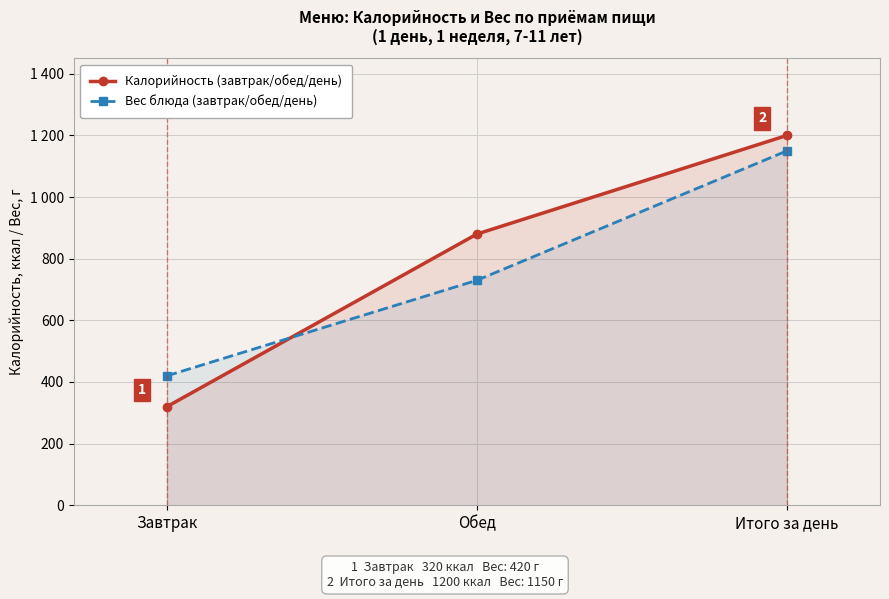

At how many categories does at least one series exceed 1172?

1